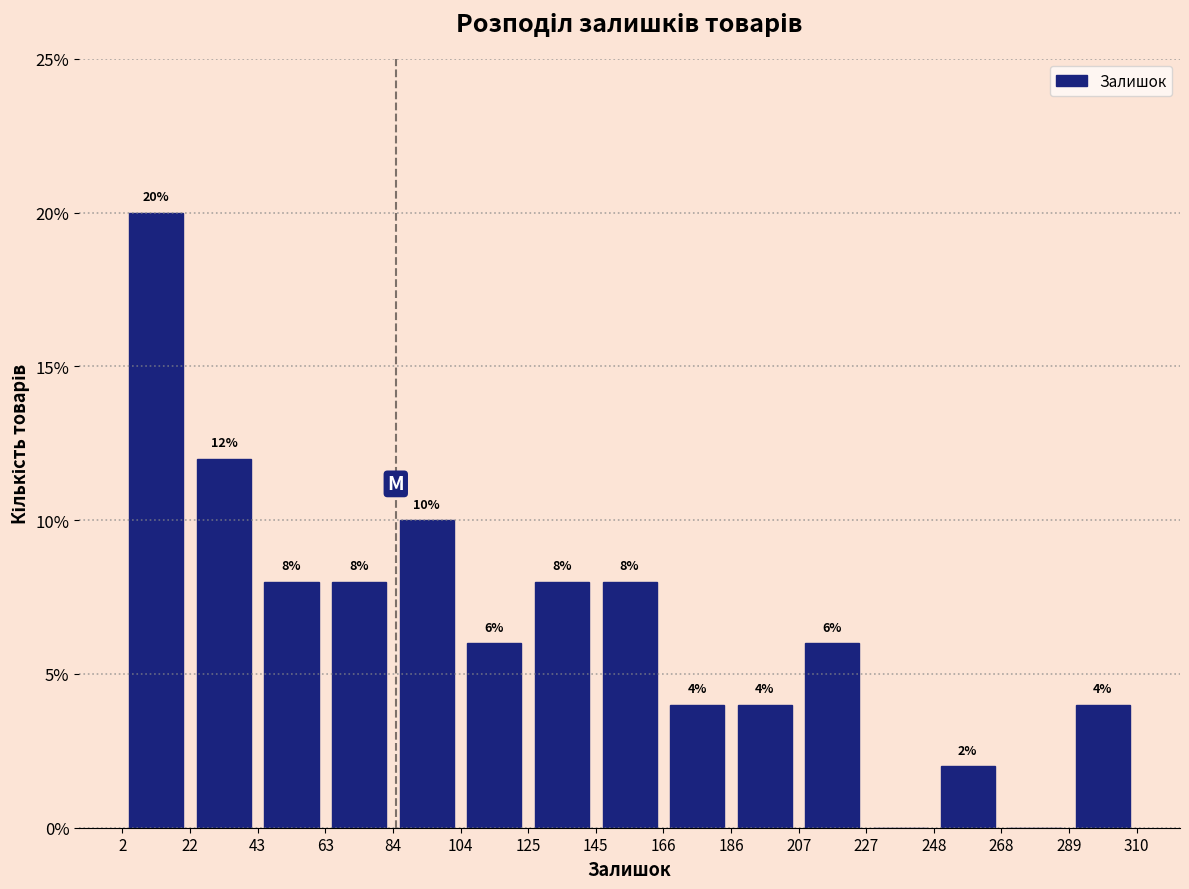

Which range on the x-axis has the tallest bar?

2 to 22